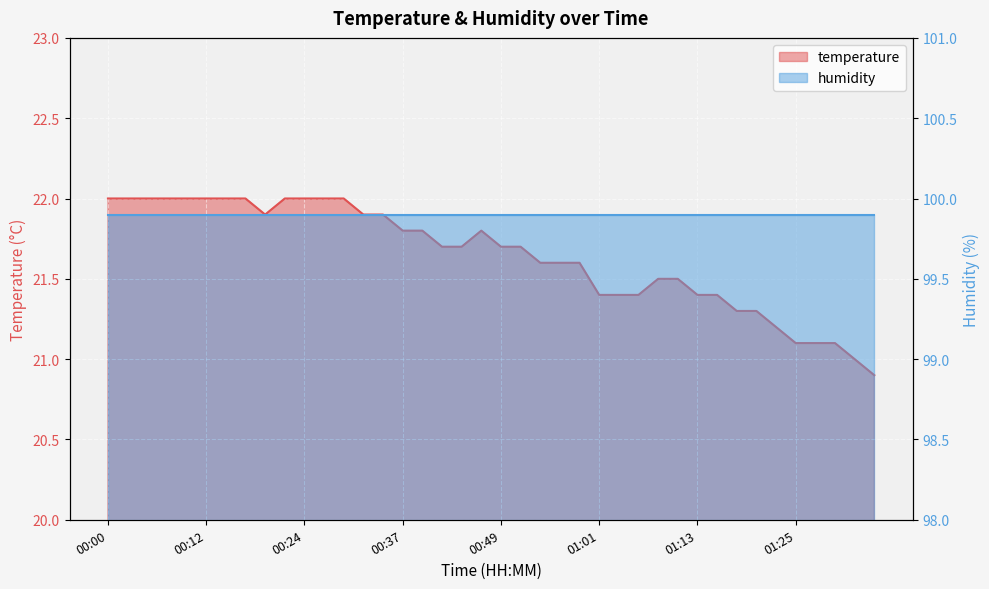

Where is the first local minimum?

00:20